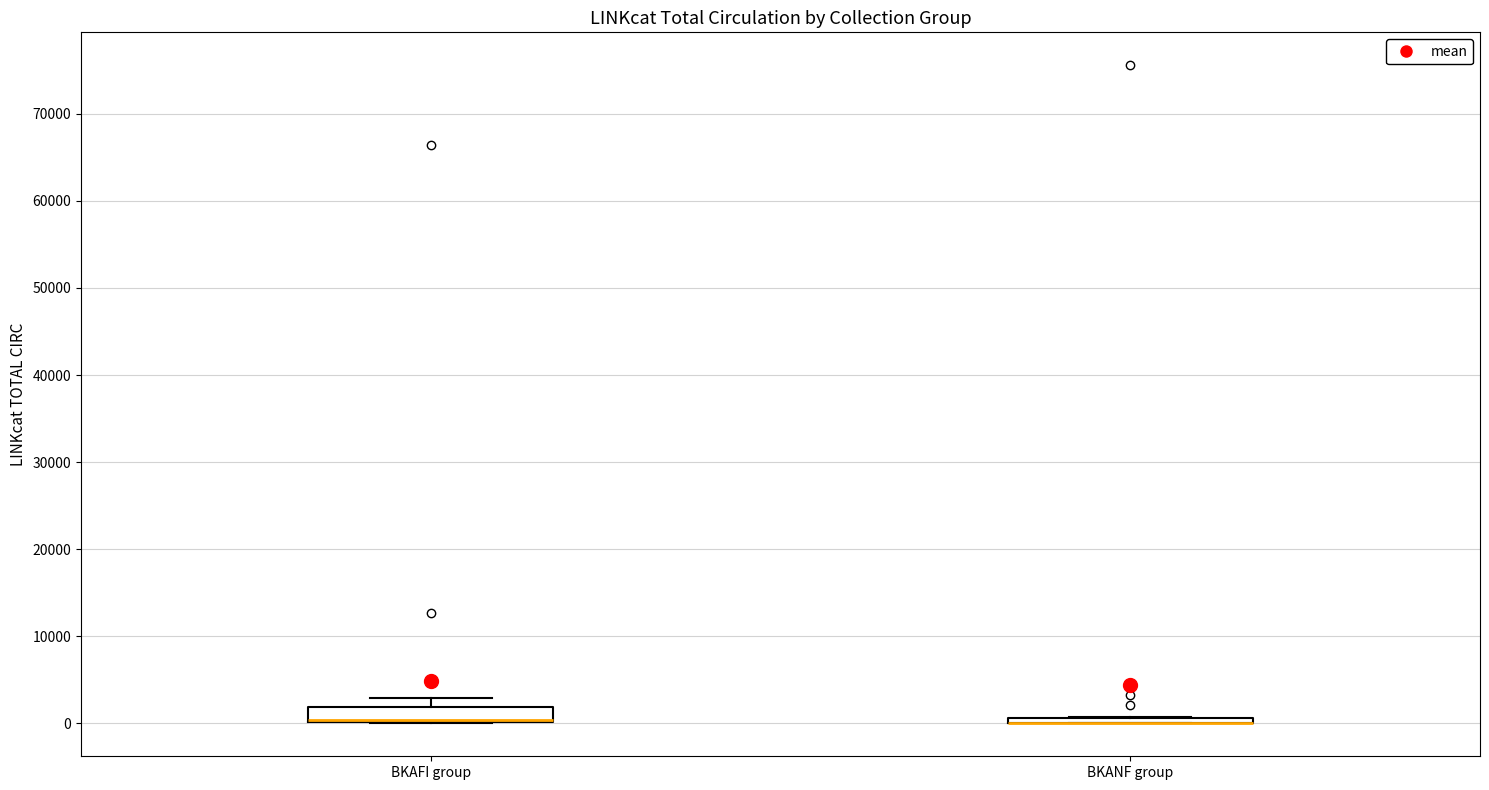

Where is the upper edge of the box for BKANF group on the y-axis? The values are not printed on the chart, so give them approximately, as read against the axis.

1000